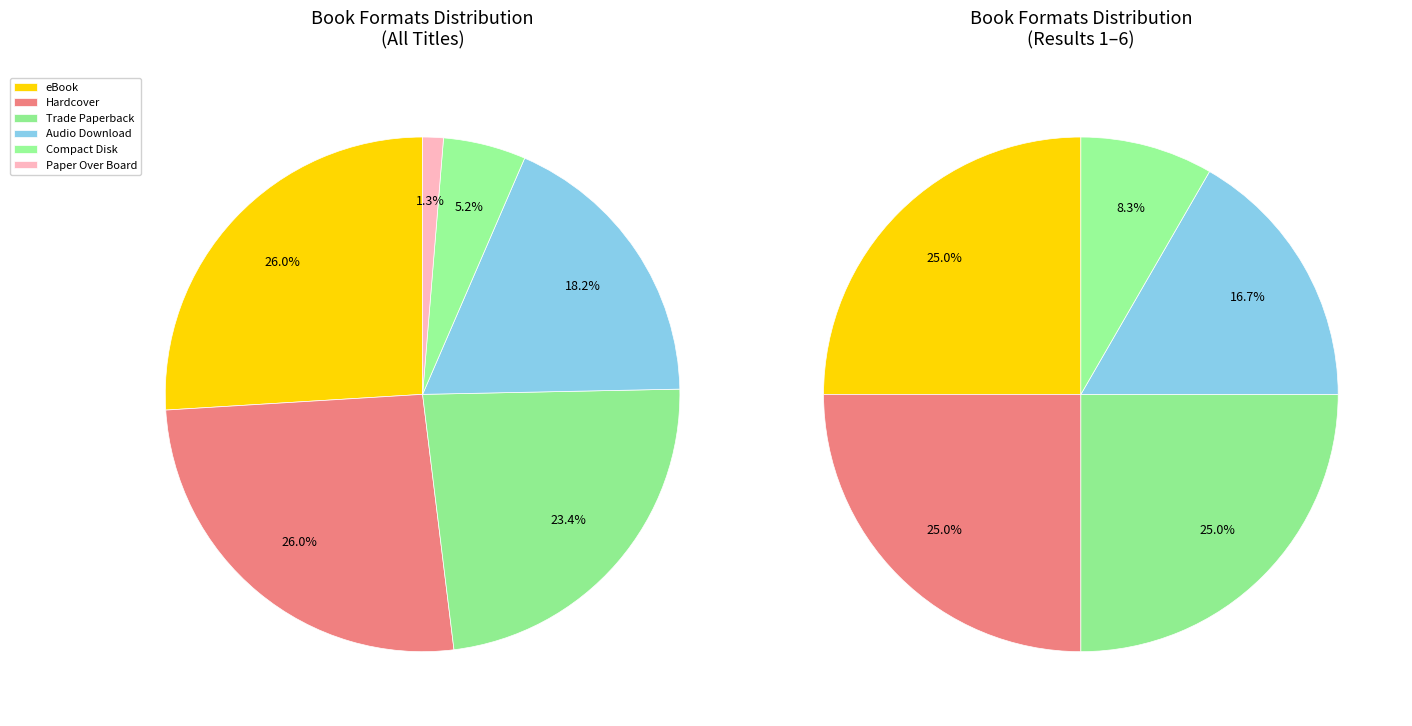

Is there any slice that represents more than half of the pie?

No